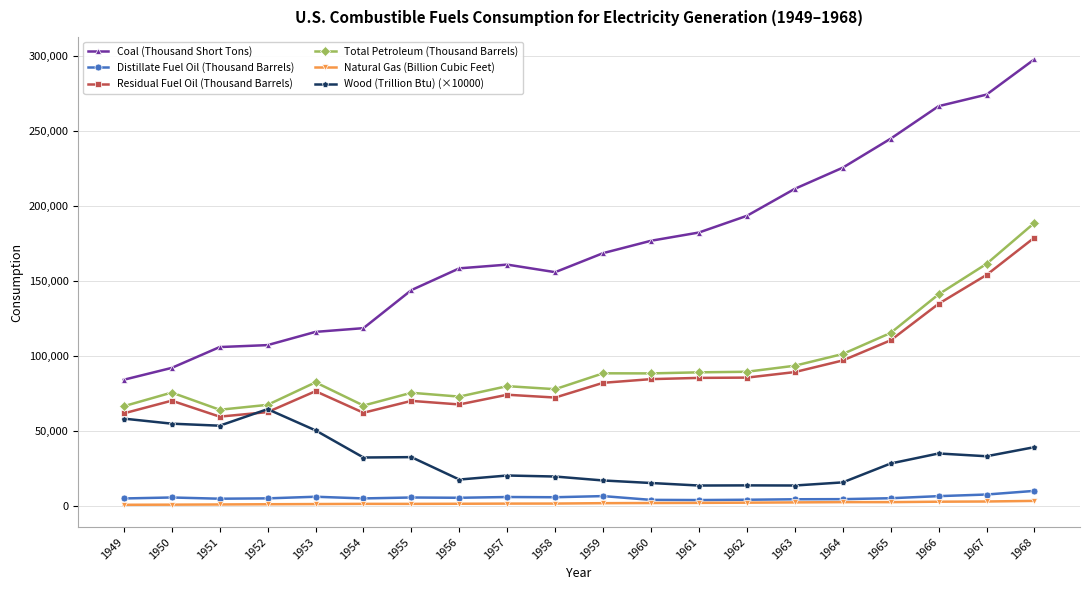

What is the maximum value shown in the chart?

297779.0